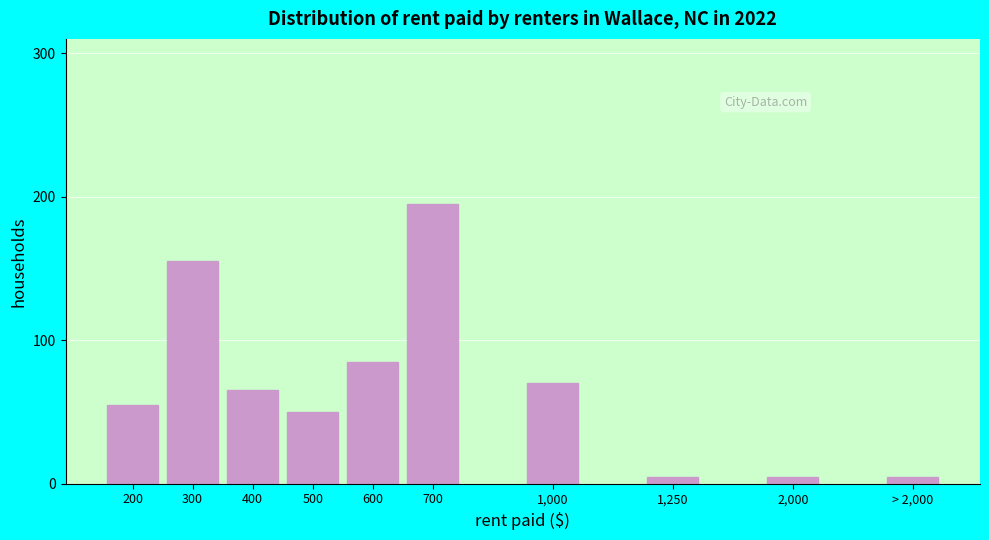

Reading left to right, what are all the values shown in this chart?

55	155	65	50	85	195	70	5	5	5